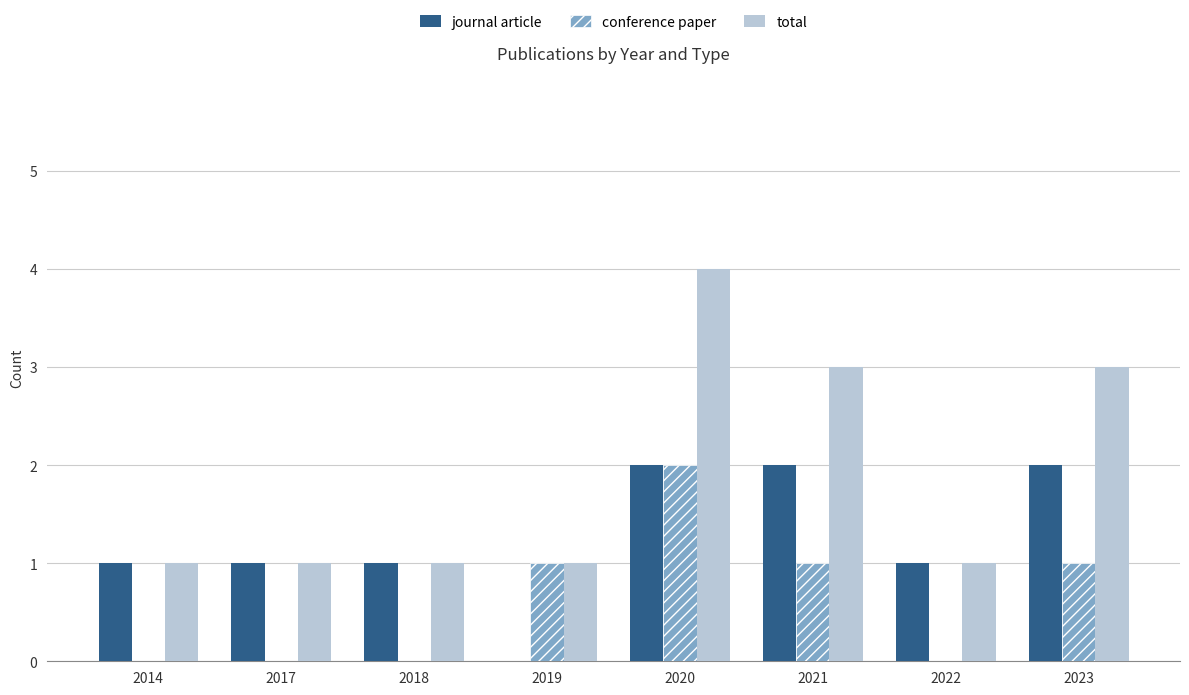

Which category has the highest value across all series?

2020